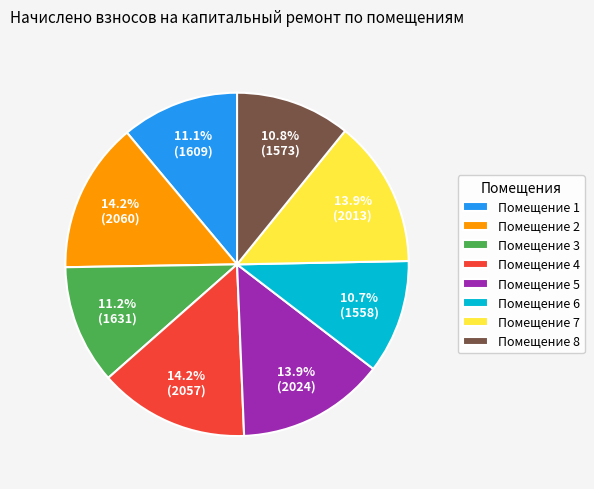

Is there a majority slice in this chart?

No